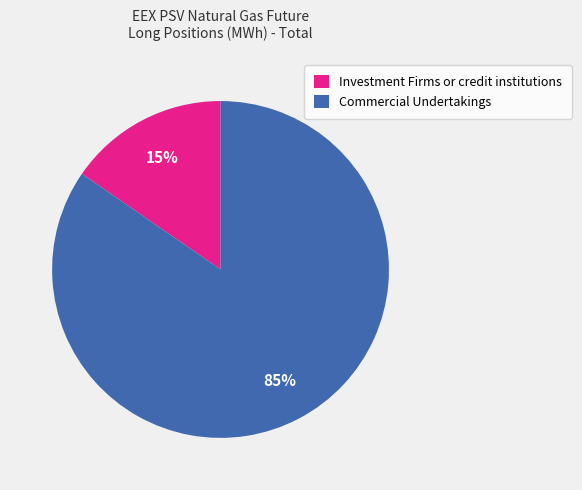

Is Investment Firms or credit institutions the majority of the pie?

No